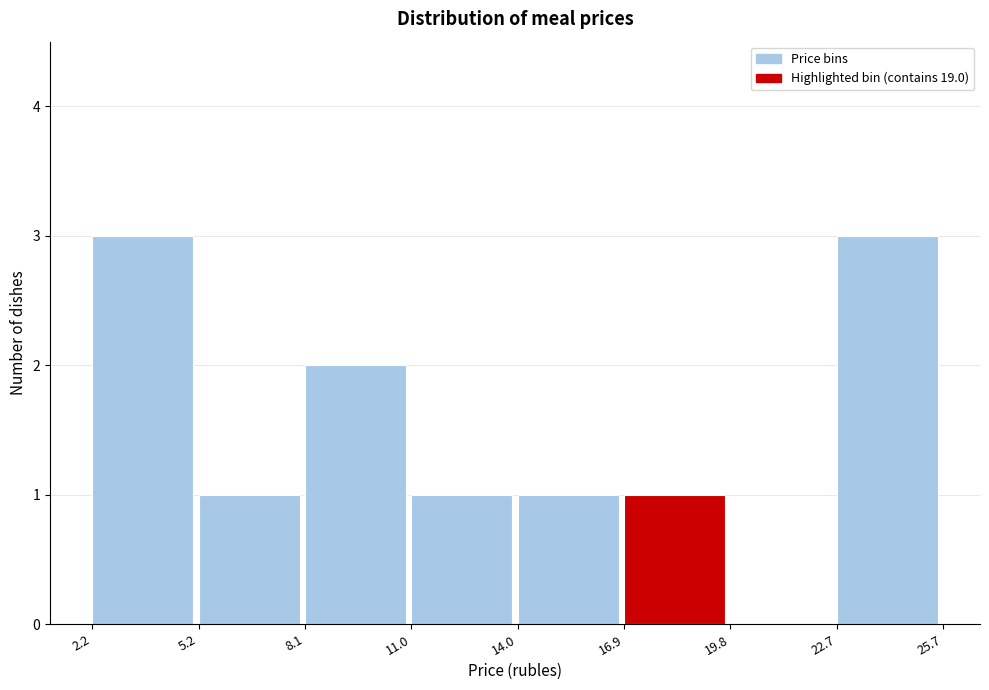

How tall is the bar that spans 14.0 to 16.9 on the x-axis? The values are not printed on the chart, so give them approximately, as read against the axis.

1